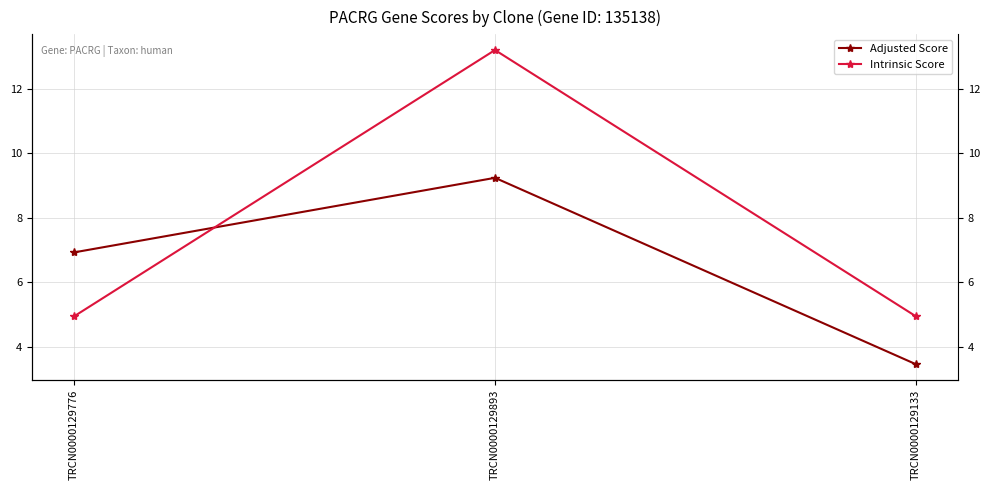

What is the average value of the Adjusted Score series?

6.5